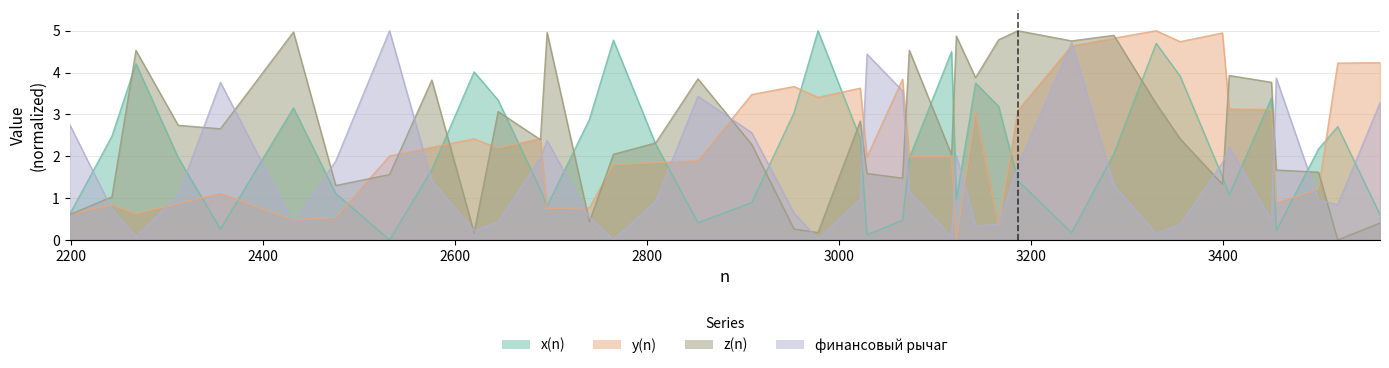

Reading left to right, transcribe all the data shown in this chart.

x(n): 2199=0.6	2243=2.5	2268=4.2	2312=2.0	2356=0.3	2432=3.2	2476=1.1	2532=0.0	2576=1.7	2620=4.0	2645=3.3	2689=1.2	2696=0.8	2740=2.9	2765=4.8	2809=2.3	2853=0.4	2909=0.9	2953=3.0	2978=5.0	3022=2.4	3029=0.1	3066=0.5	3073=2.0	3117=4.5	3122=1.0	3142=3.7	3166=3.2	3186=1.4	3242=0.2	3286=2.1	3330=4.7	3355=3.9	3399=1.5	3406=1.1	3450=3.4	3455=0.2	3499=2.2	3519=2.7	3563=0.6
y(n): 2199=0.6	2243=0.8	2268=0.6	2312=0.9	2356=1.1	2432=0.5	2476=0.5	2532=2.0	2576=2.2	2620=2.4	2645=2.2	2689=2.4	2696=0.7	2740=0.8	2765=1.8	2809=1.8	2853=1.9	2909=3.5	2953=3.7	2978=3.4	3022=3.6	3029=2.0	3066=3.8	3073=2.0	3117=2.0	3122=0.0	3142=3.1	3166=0.3	3186=3.1	3242=4.6	3286=4.8	3330=5.0	3355=4.7	3399=4.9	3406=3.1	3450=3.1	3455=0.9	3499=1.2	3519=4.2	3563=4.2
z(n): 2199=0.6	2243=1.0	2268=4.5	2312=2.7	2356=2.7	2432=5.0	2476=1.3	2532=1.6	2576=3.8	2620=0.2	2645=3.1	2689=2.4	2696=5.0	2740=0.4	2765=2.0	2809=2.3	2853=3.9	2909=2.3	2953=0.3	2978=0.2	3022=2.8	3029=1.6	3066=1.5	3073=4.5	3117=2.0	3122=4.9	3142=3.9	3166=4.8	3186=5.0	3242=4.8	3286=4.9	3330=3.3	3355=2.4	3399=1.3	3406=3.9	3450=3.8	3455=1.7	3499=1.6	3519=0.0	3563=0.4
финансовый рычаг: 2199=2.8	2243=0.7	2268=0.1	2312=1.1	2356=3.8	2432=0.4	2476=1.9	2532=5.0	2576=1.4	2620=0.2	2645=0.4	2689=2.0	2696=2.4	2740=0.5	2765=0.0	2809=0.9	2853=3.4	2909=2.6	2953=0.6	2978=0.0	3022=1.0	3029=4.4	3066=3.6	3073=1.2	3117=0.1	3122=2.0	3142=0.3	3166=0.4	3186=1.8	3242=4.7	3286=1.3	3330=0.2	3355=0.4	3399=1.8	3406=2.2	3450=0.5	3455=3.9	3499=0.9	3519=0.8	3563=3.3